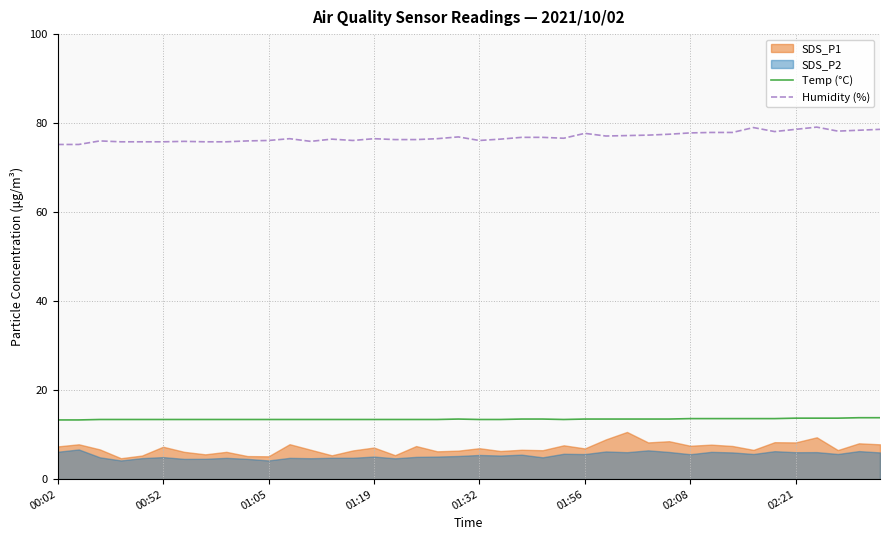

In Humidity (%), how many points are higher than both neighbors (excluding endpoints)?

9